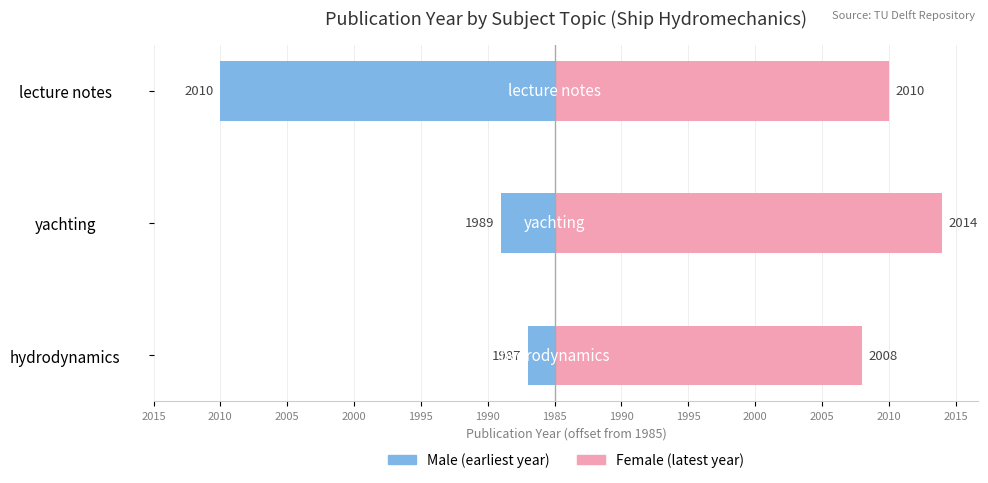

Count the number of data series in this chart.

2